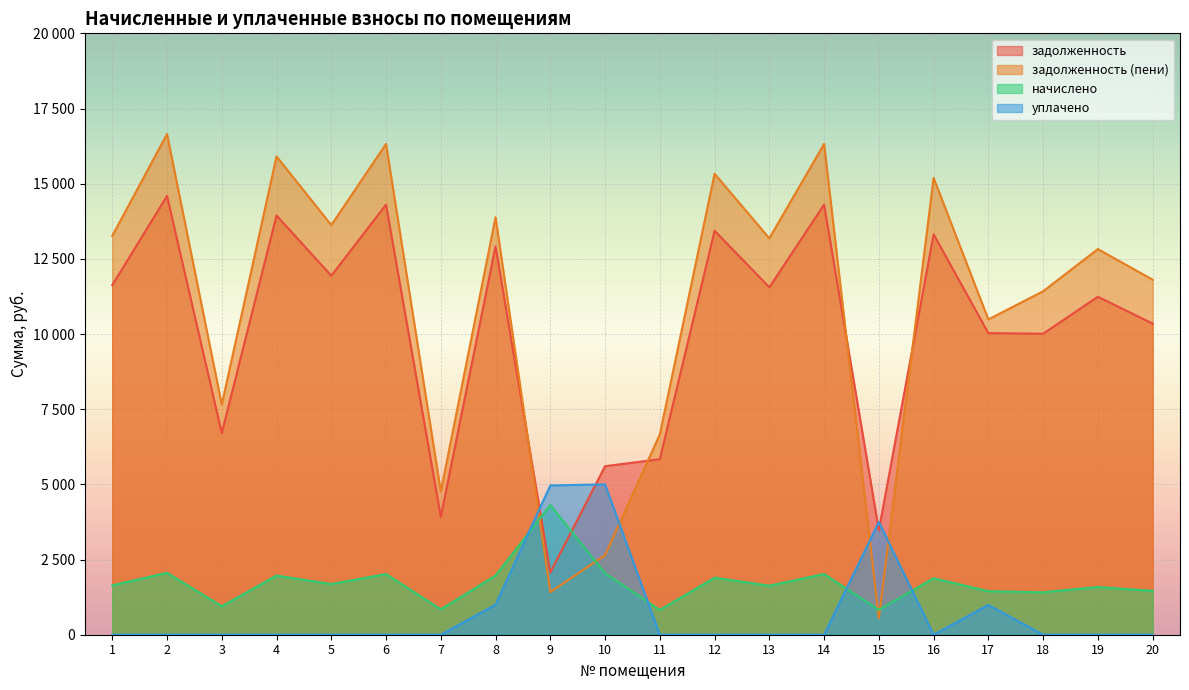

At 1, list the series in order from largest to smallest.

задолженность (пени), задолженность, начислено, уплачено